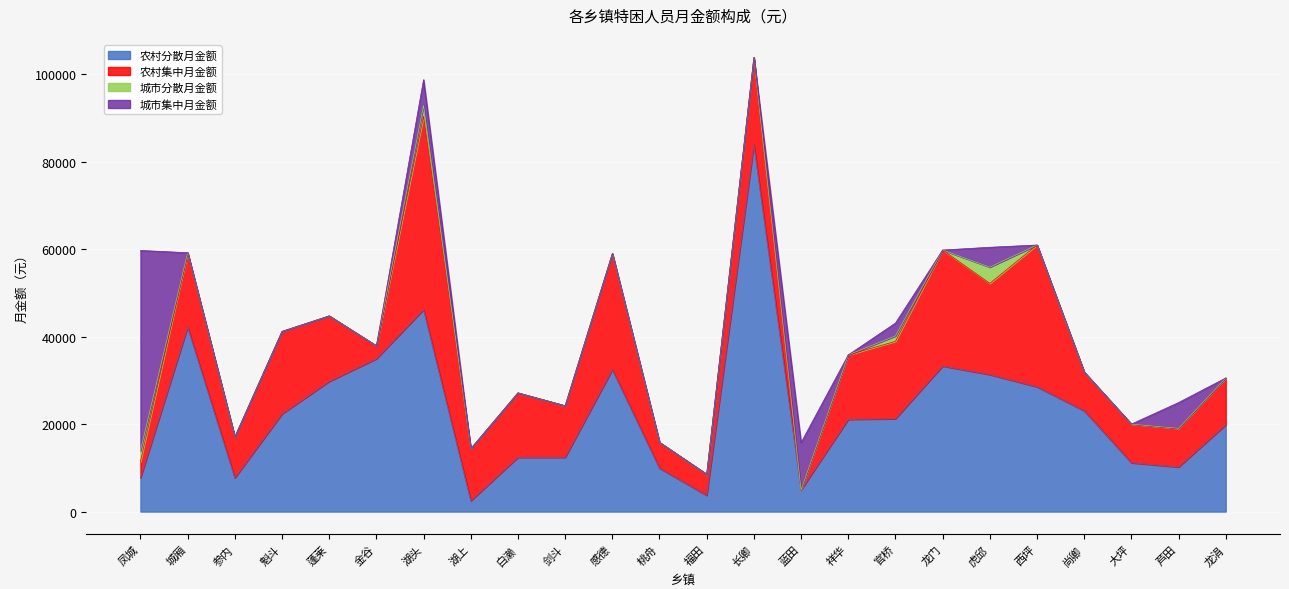

In 城市集中月金额, how many points are lower than both neighbors (excluding endpoints)?

2